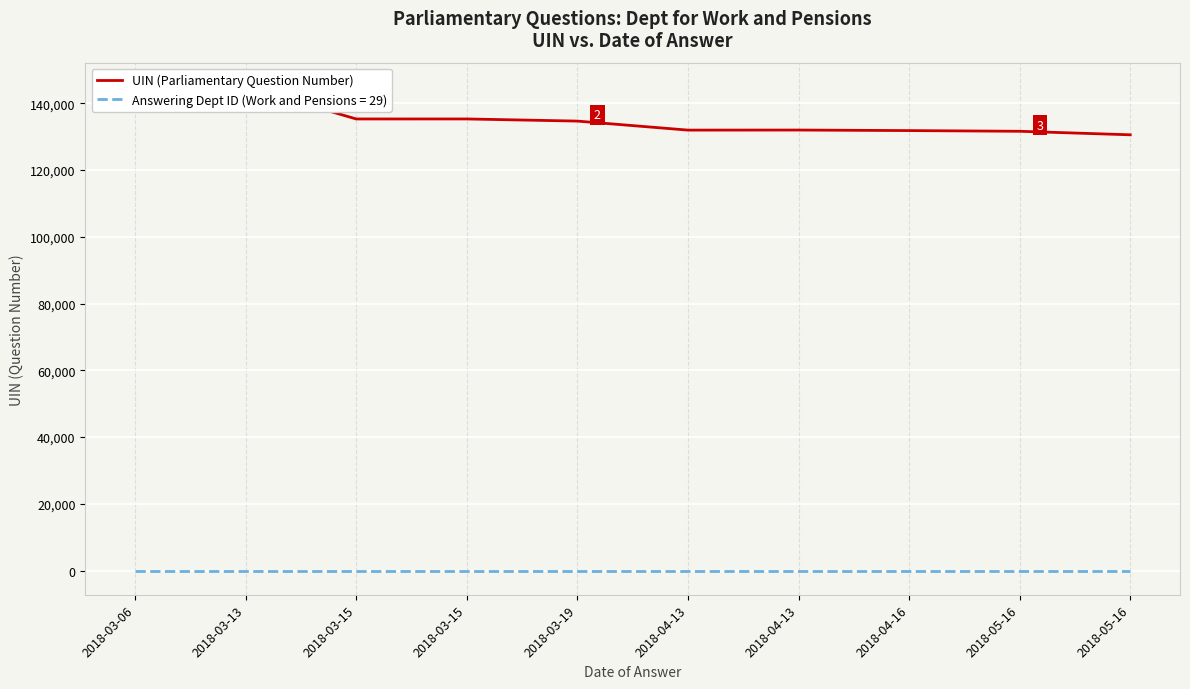

Where does the data first go above 134662?

2018-03-06